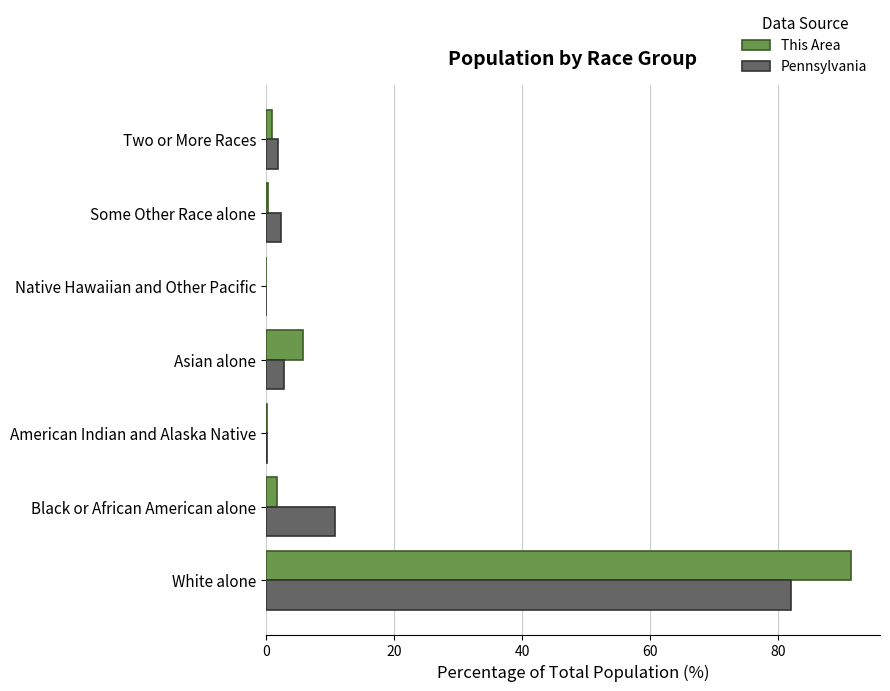

Is the value of Pennsylvania at White alone greater than the value of This Area at White alone?

No